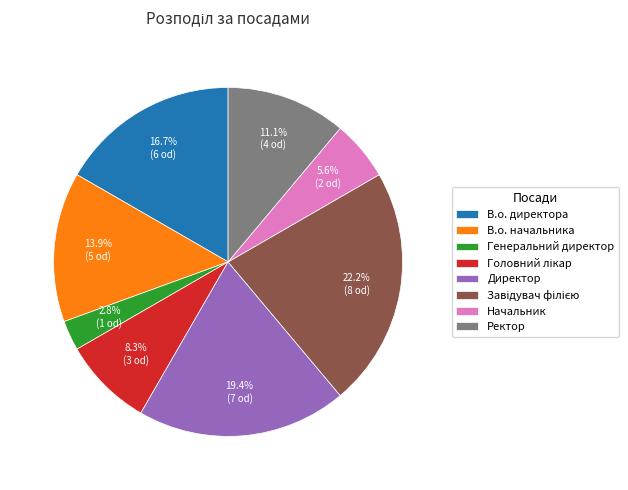

What is the smallest slice in the pie chart?

Генеральний директор